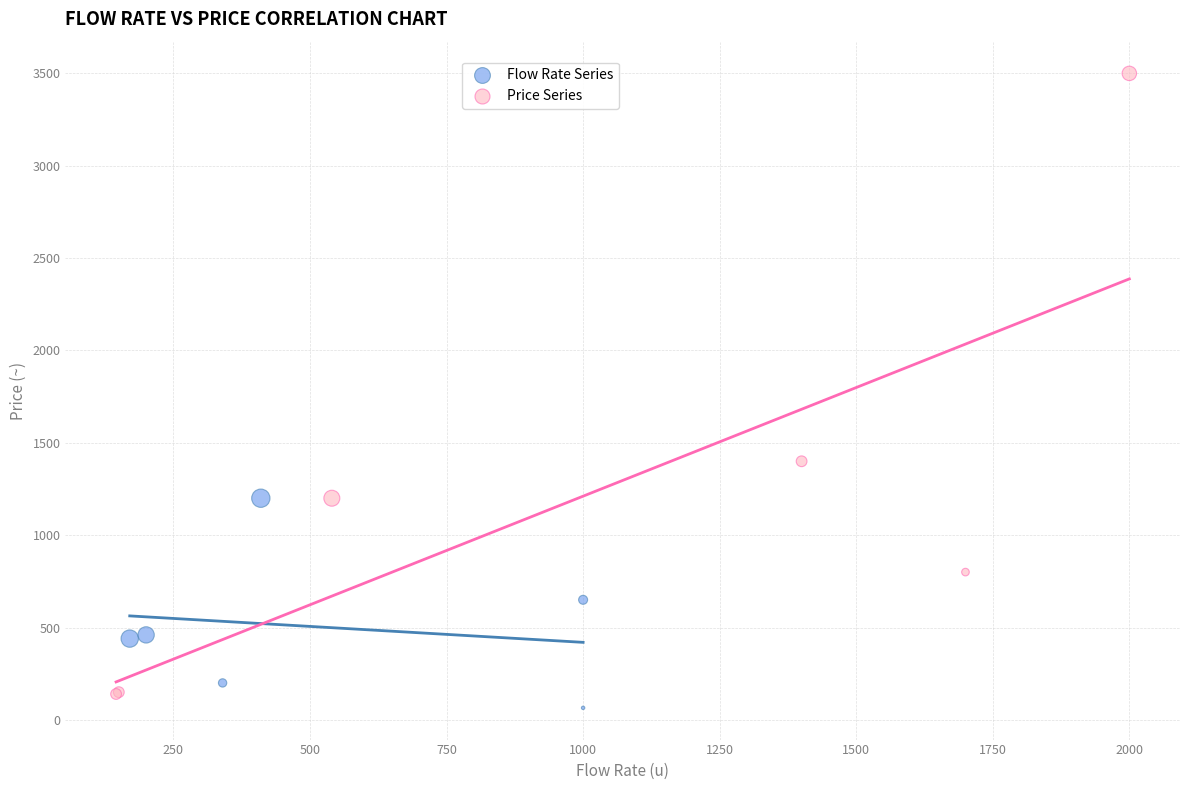

Which series contains the highest Y value?

Price Series